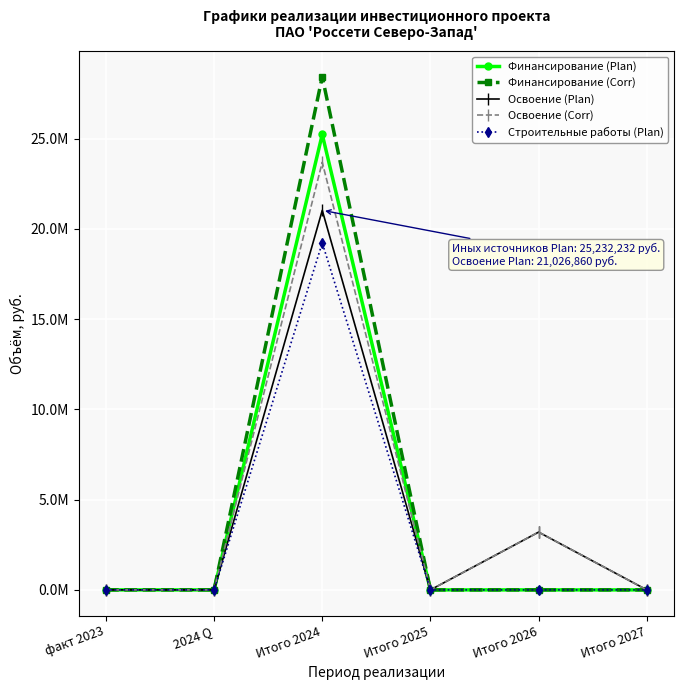

True or false: Финансирование (Corr) and Освоение (Plan) intersect in this chart.

False